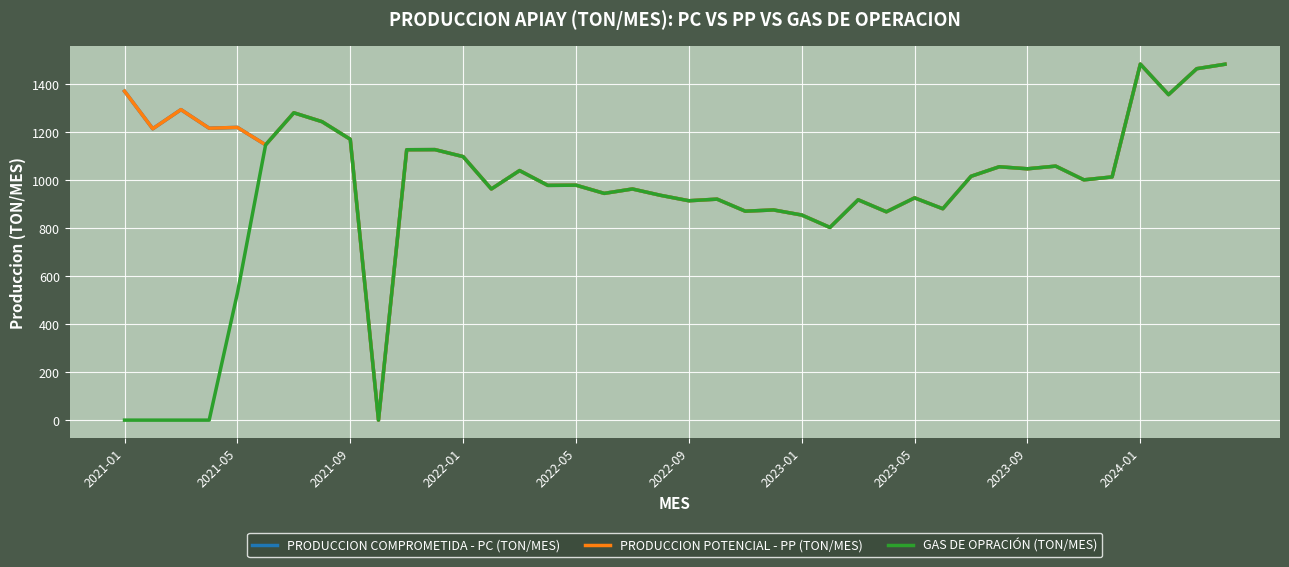

Does the chart display data point markers on the line(s)?

No